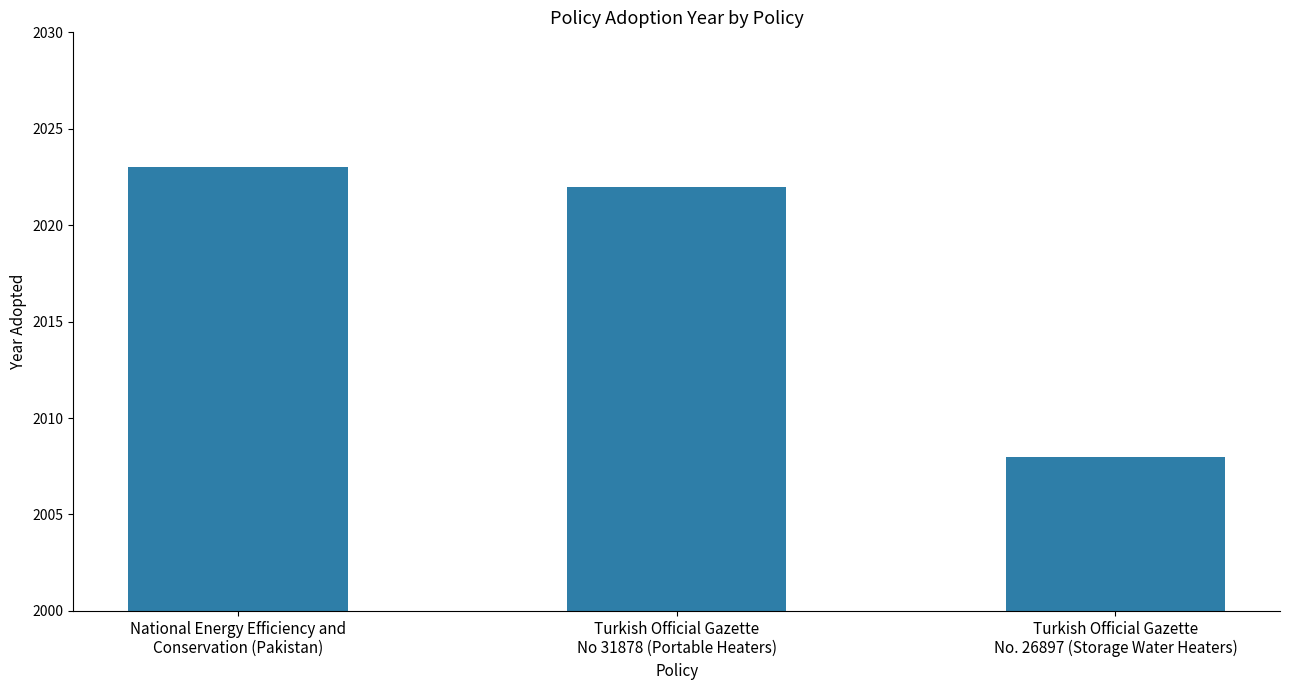

What position from the right is Turkish Official Gazette
No 31878 (Portable Heaters)?

2